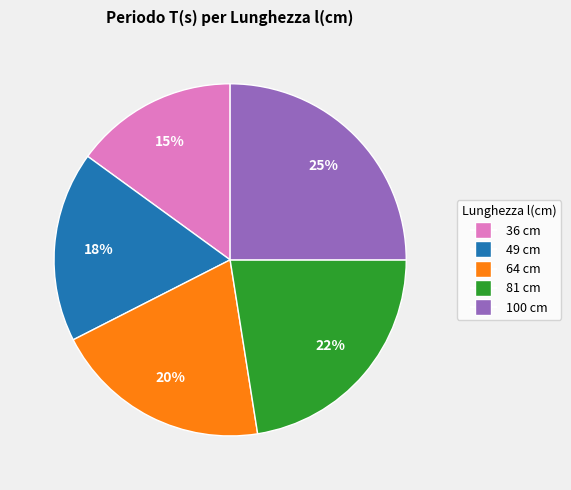

Is the sum of 81 cm and 64 cm greater than half?

No